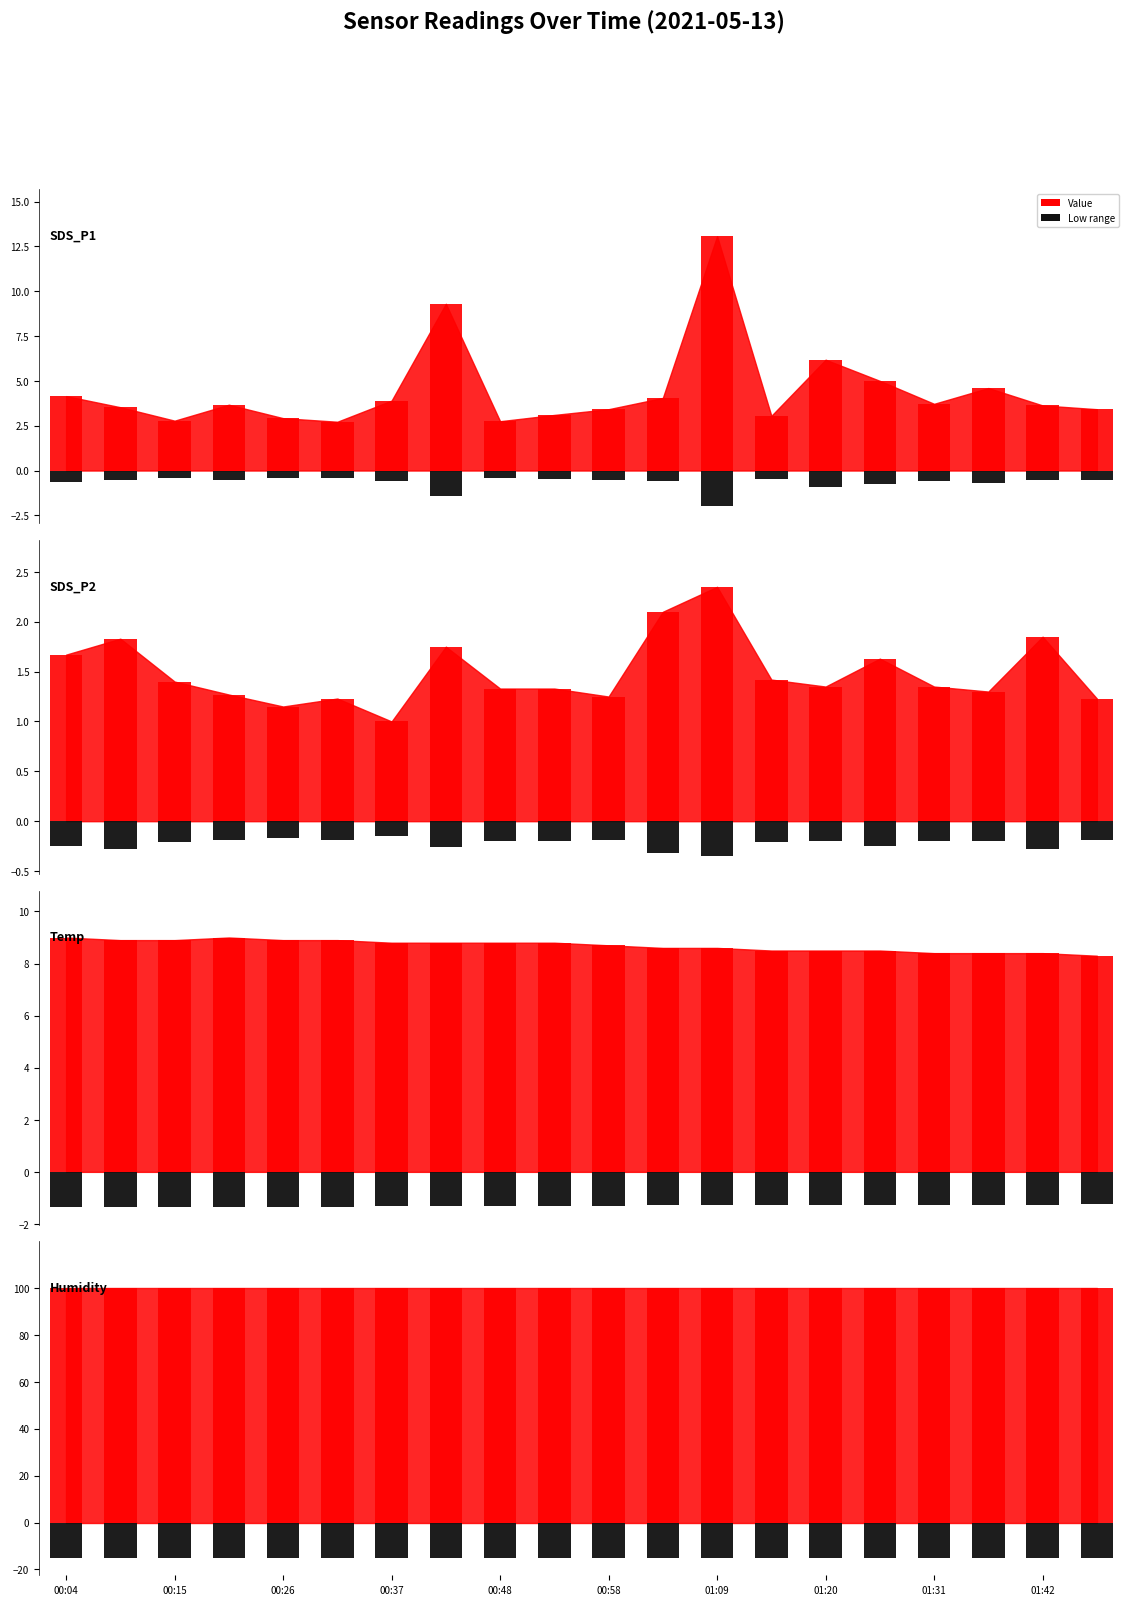

Where is Temp nearest to the value 8?

01:47